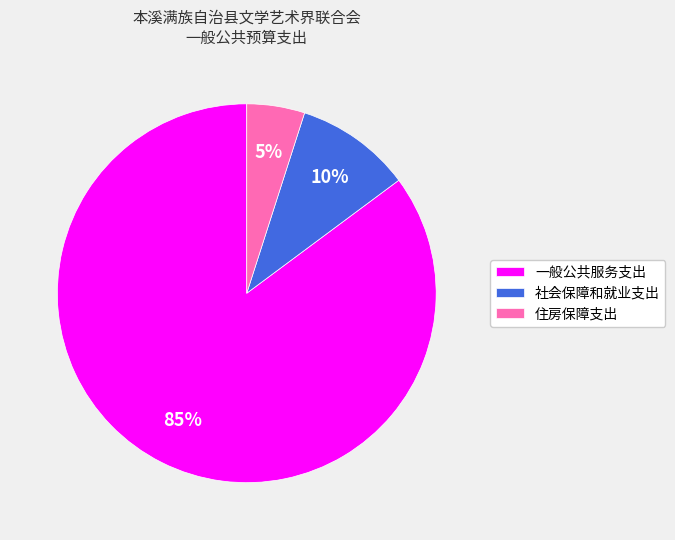

To the nearest percent, what is the difference between the 一般公共服务支出 and 社会保障和就业支出 slice percentages?

75%